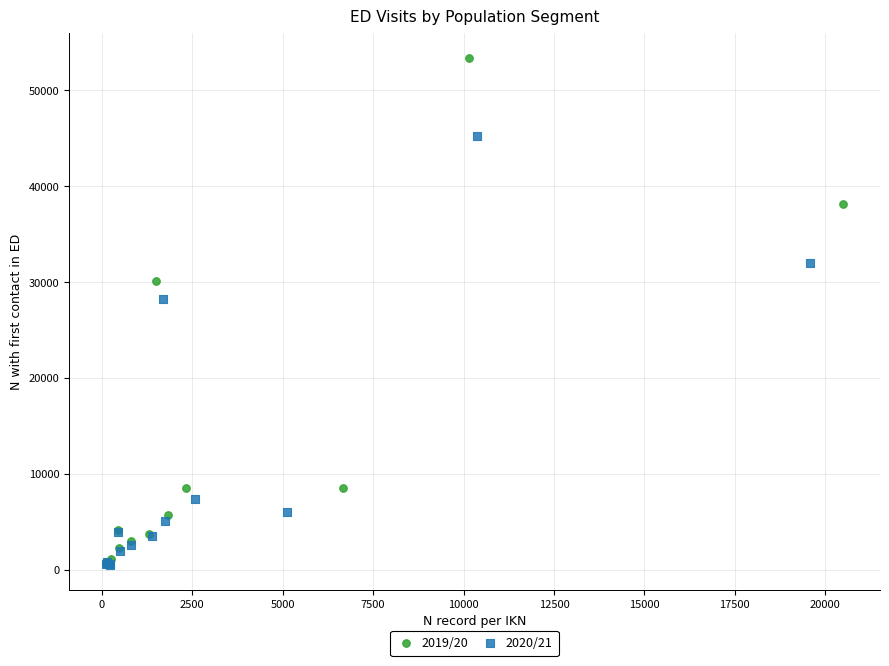

Which series reaches the maximum Y coordinate?

2019/20